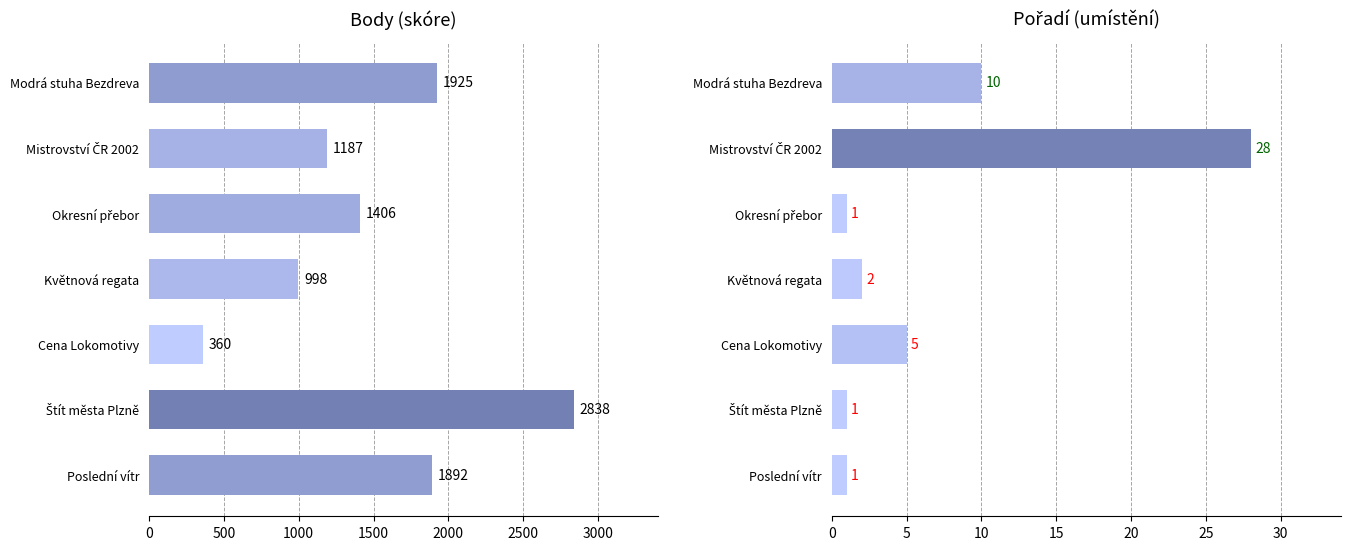

At Mistrovství ČR 2002, list the series in order from smallest to largest.

Pořadí, Body